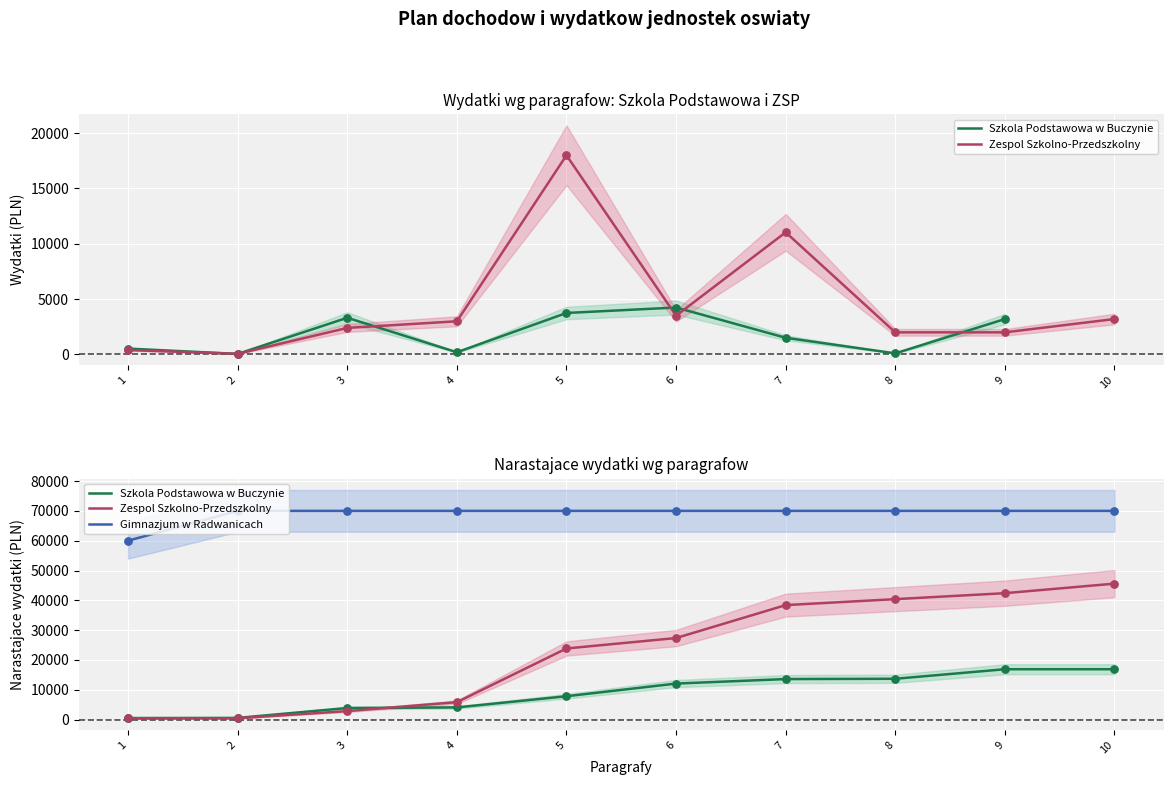

Which series has the widest spread of Y values?

Zespol Szkolno-Przedszkolny